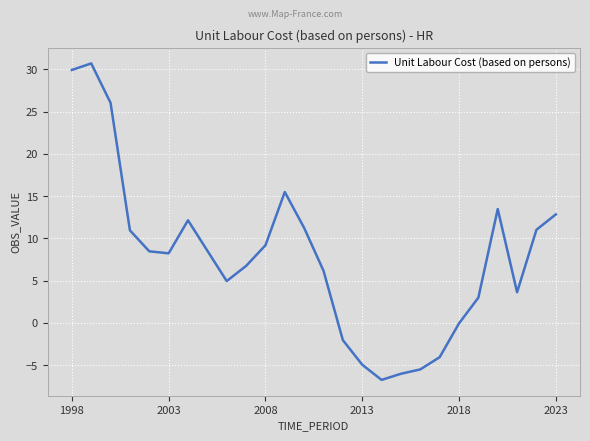

What is the maximum value shown in the chart?

30.7